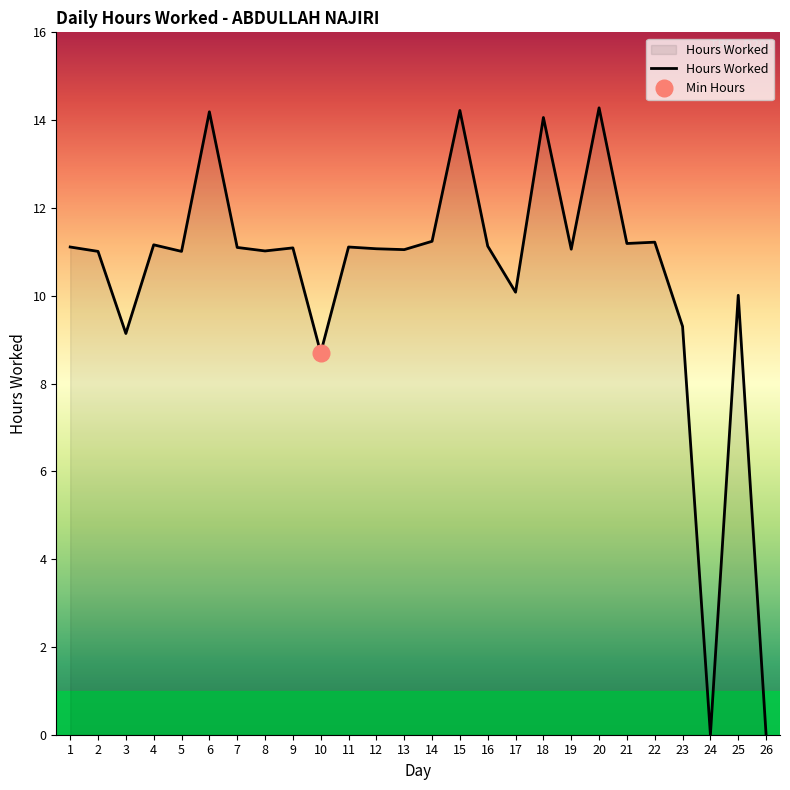

How many values exceed 11?

19